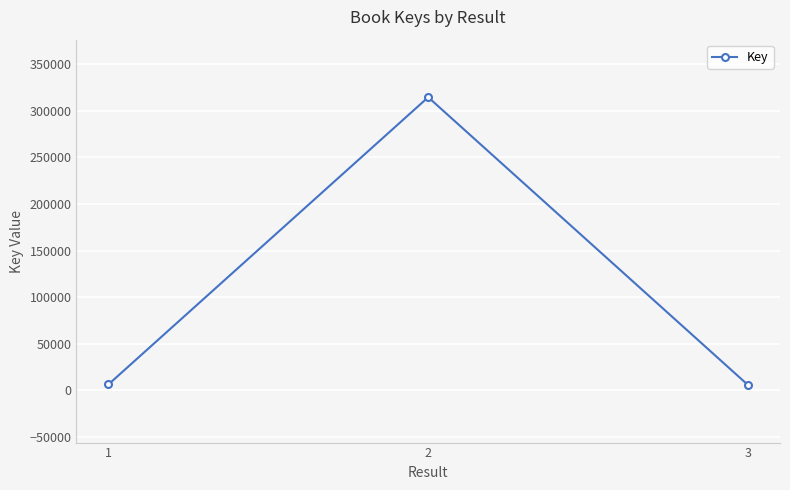

Which has a higher value, 2 or 1?

2